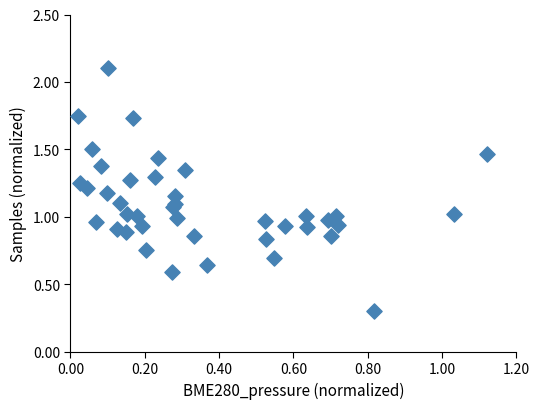

What is the range of Y values (max minus min)?

1.8